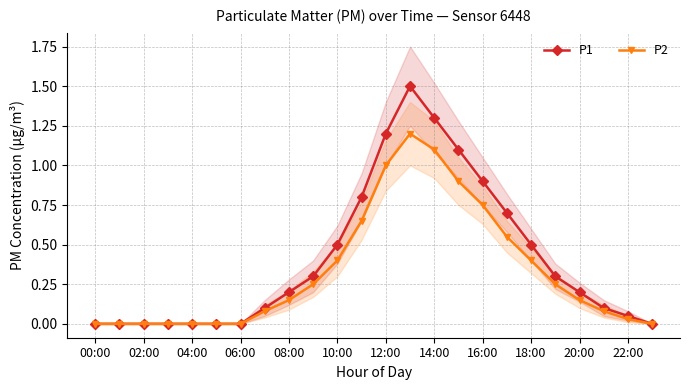

Is it true that P1 equals 0.3 at 18:00?

False